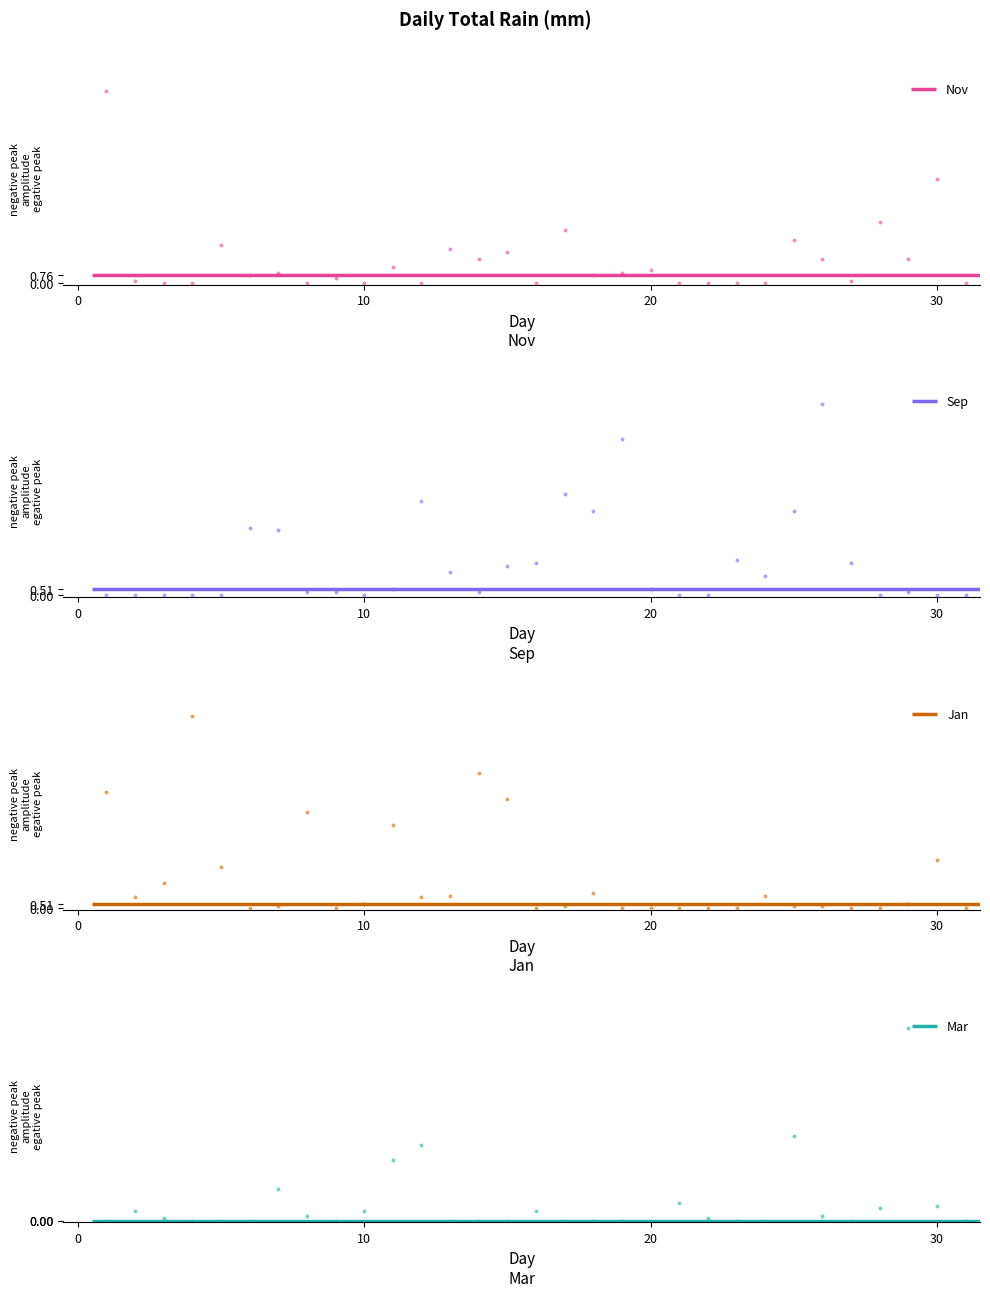

Which series contains the lowest Y value?

Nov